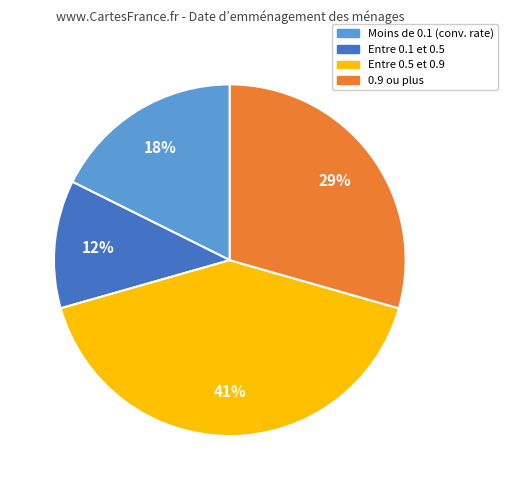

To the nearest percent, what is the average slice percentage?

25%